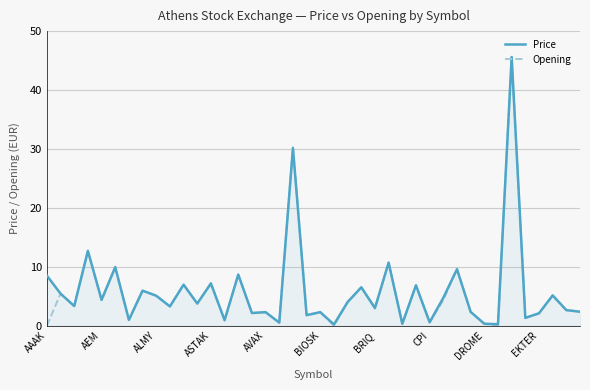

What is the highest value of the Price series?

45.6